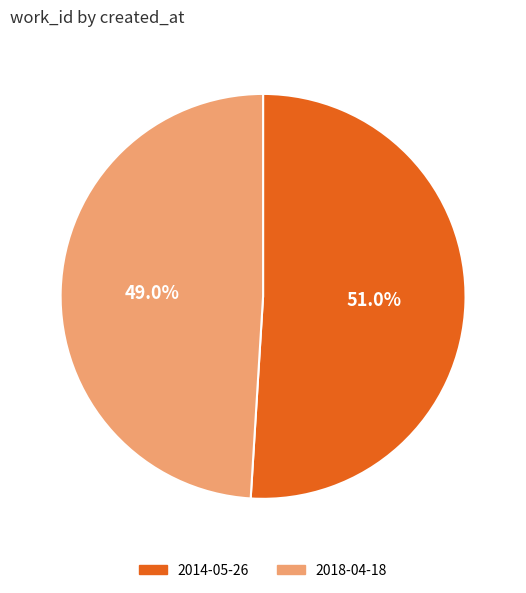

What is the total percentage of 2014-05-26 and 2018-04-18?

100.0%